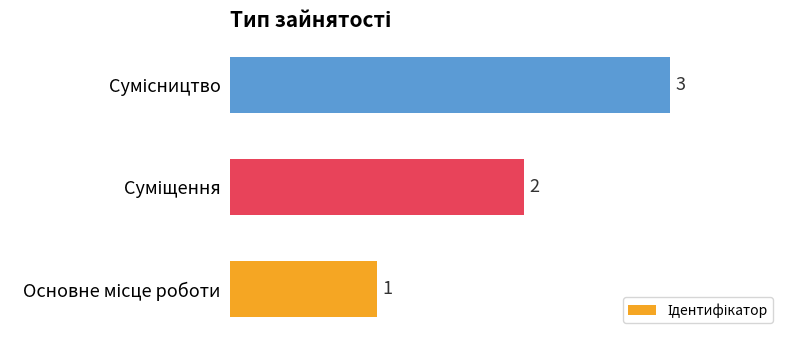

How many bars are there in total?

3